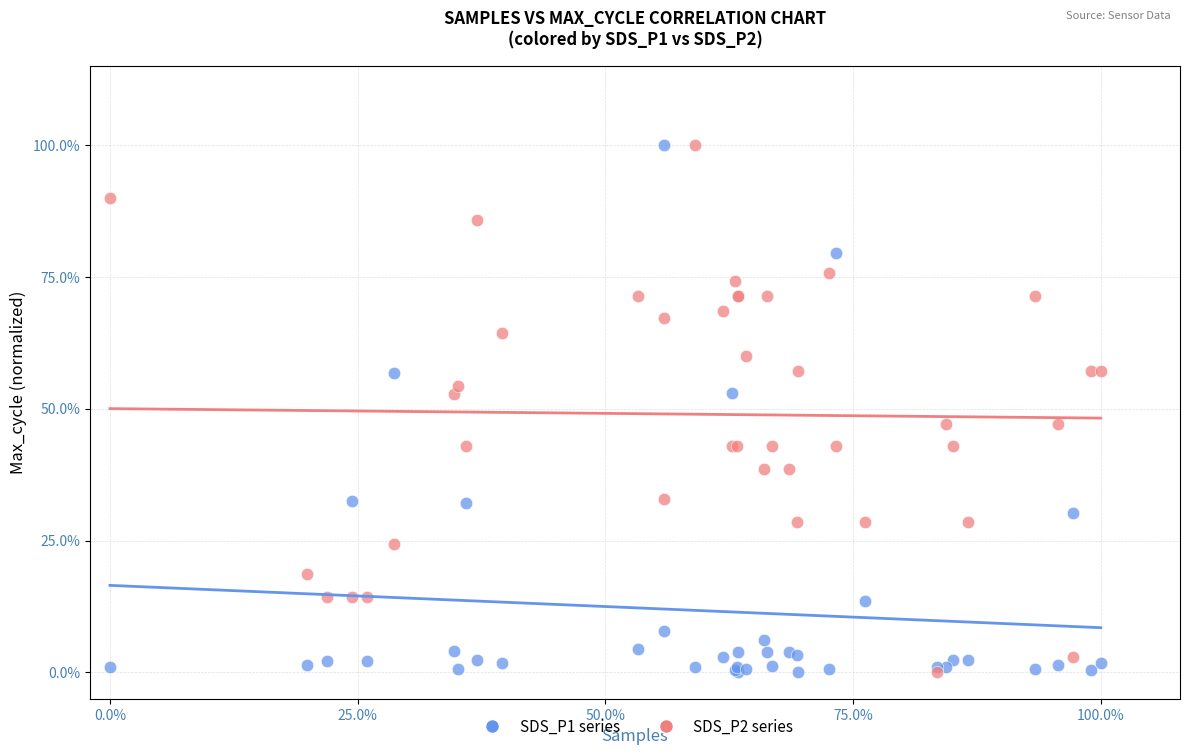

What are all the series names shown in the legend?

SDS_P1 series, SDS_P2 series